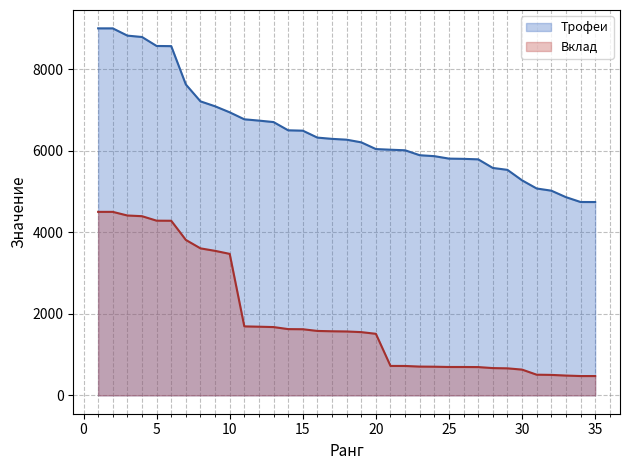

Which series has the widest spread of values?

Трофеи